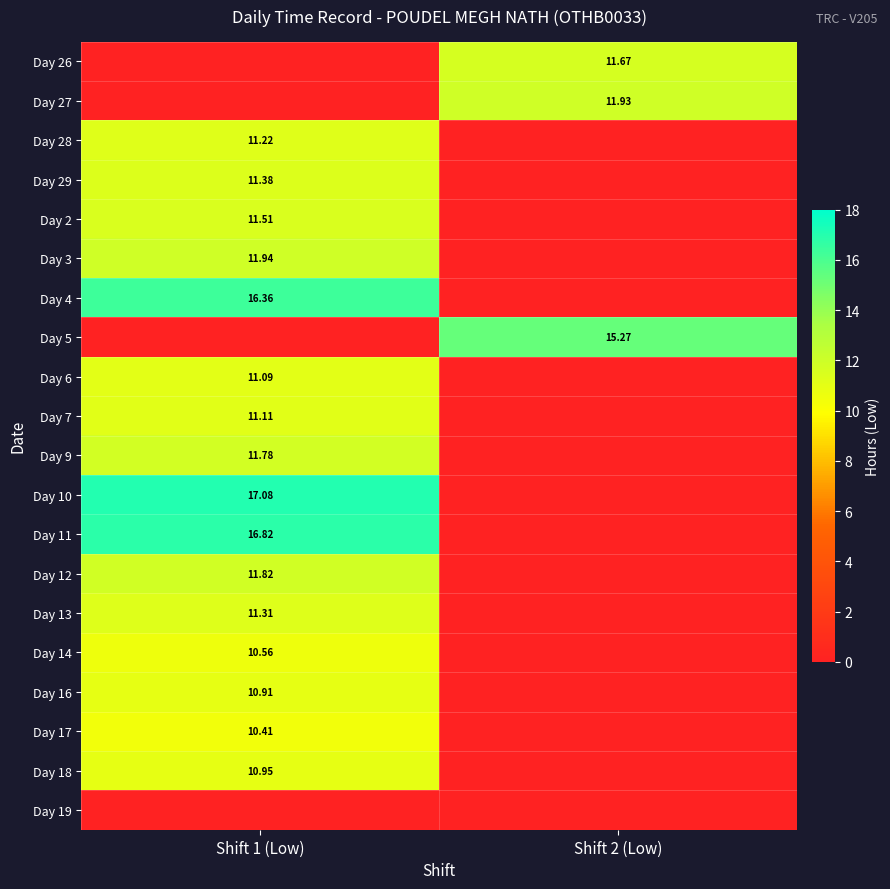

At which label does Day 14 first exceed 10?

Shift 1 (Low)